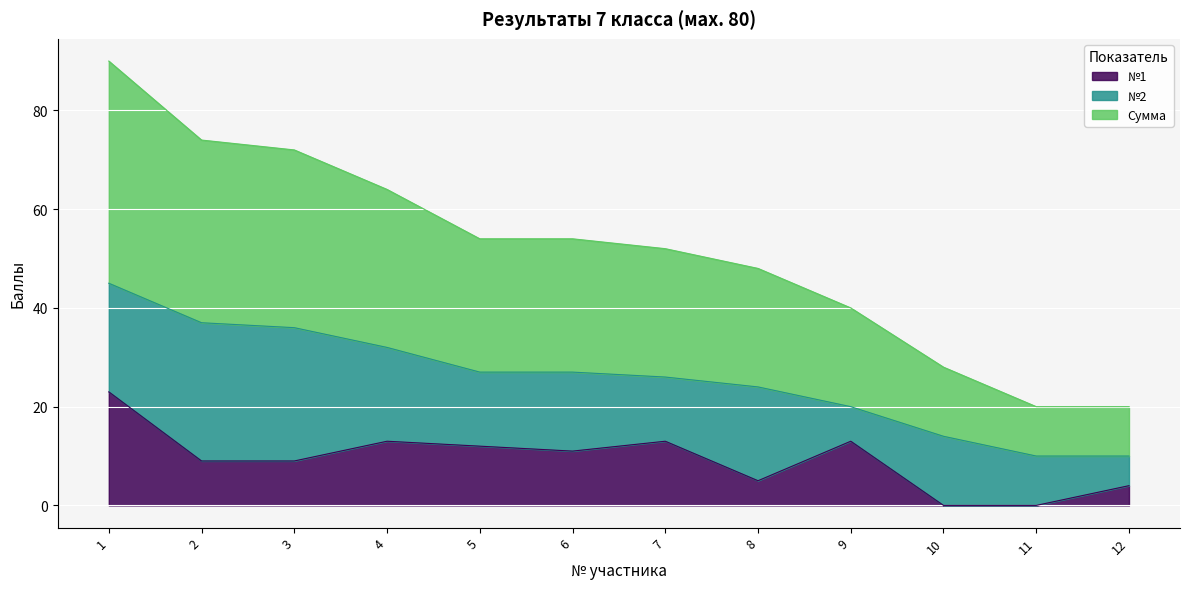

True or false: Сумма and №1 intersect in this chart.

False